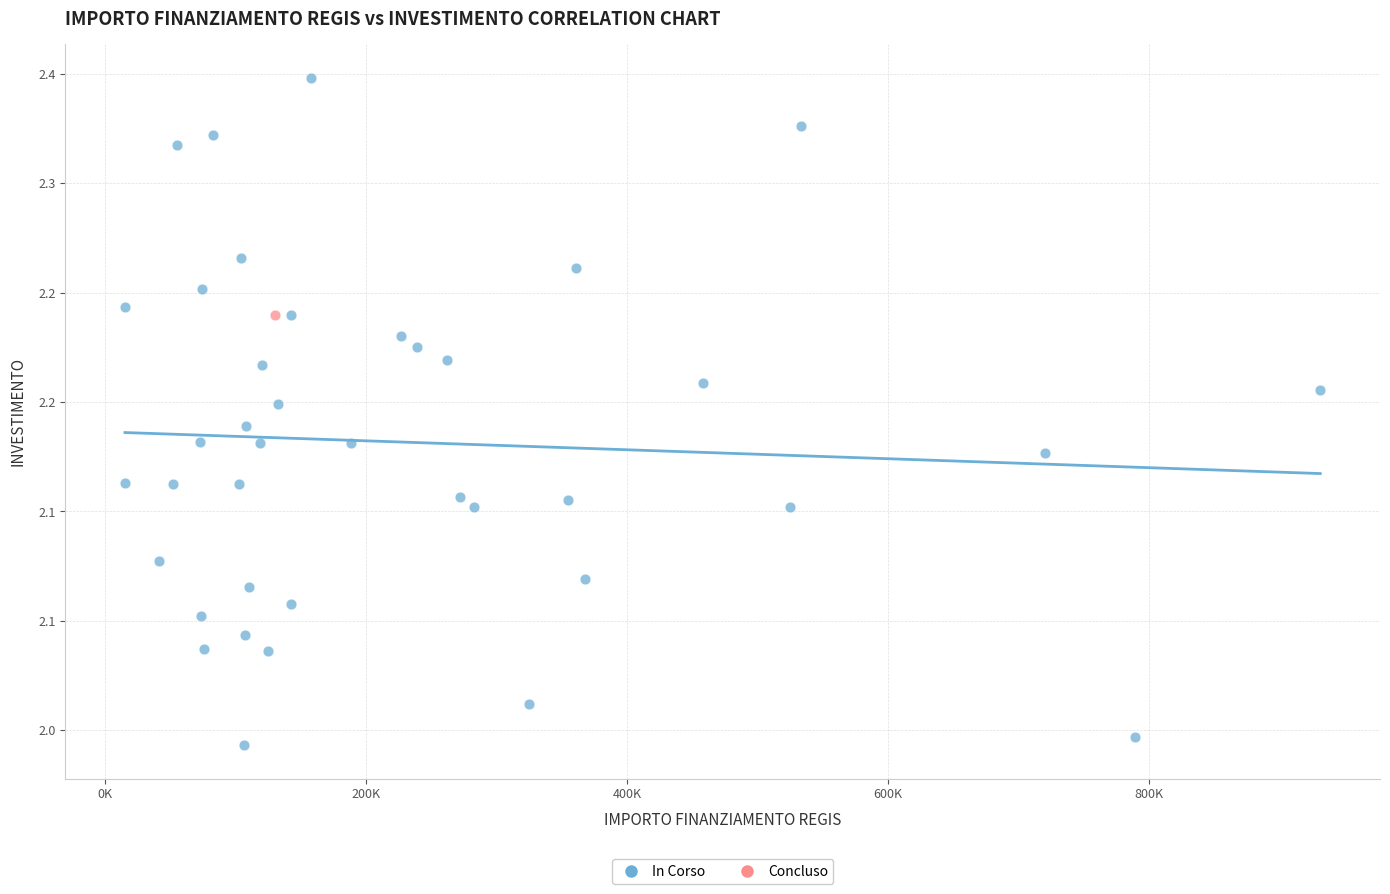

What are all the series names shown in the legend?

In Corso, Concluso